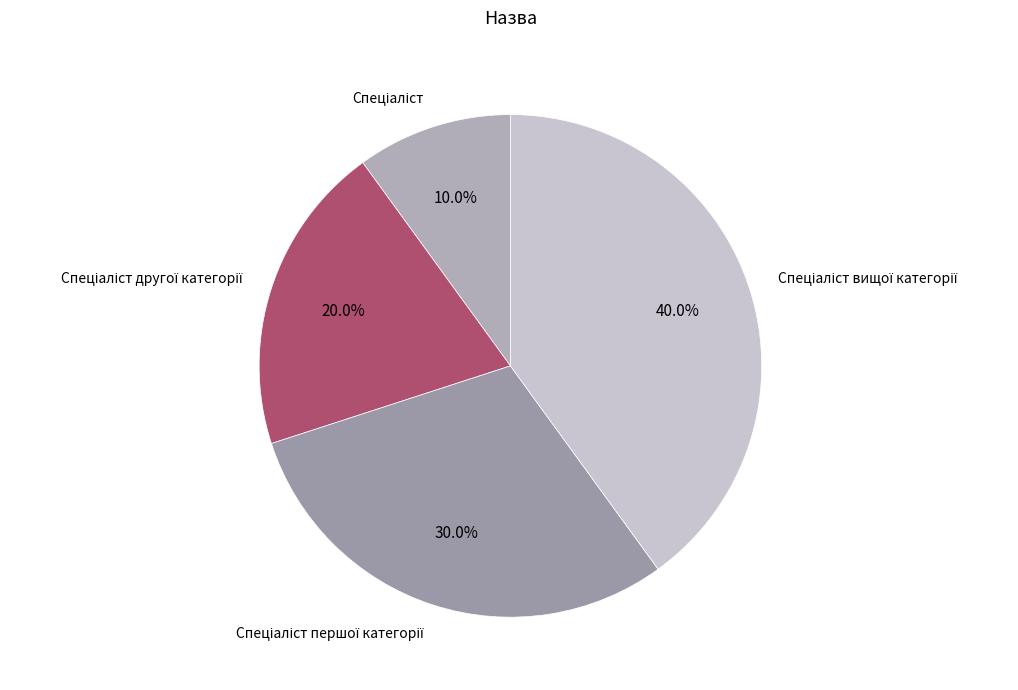

Does any single category account for the majority?

No